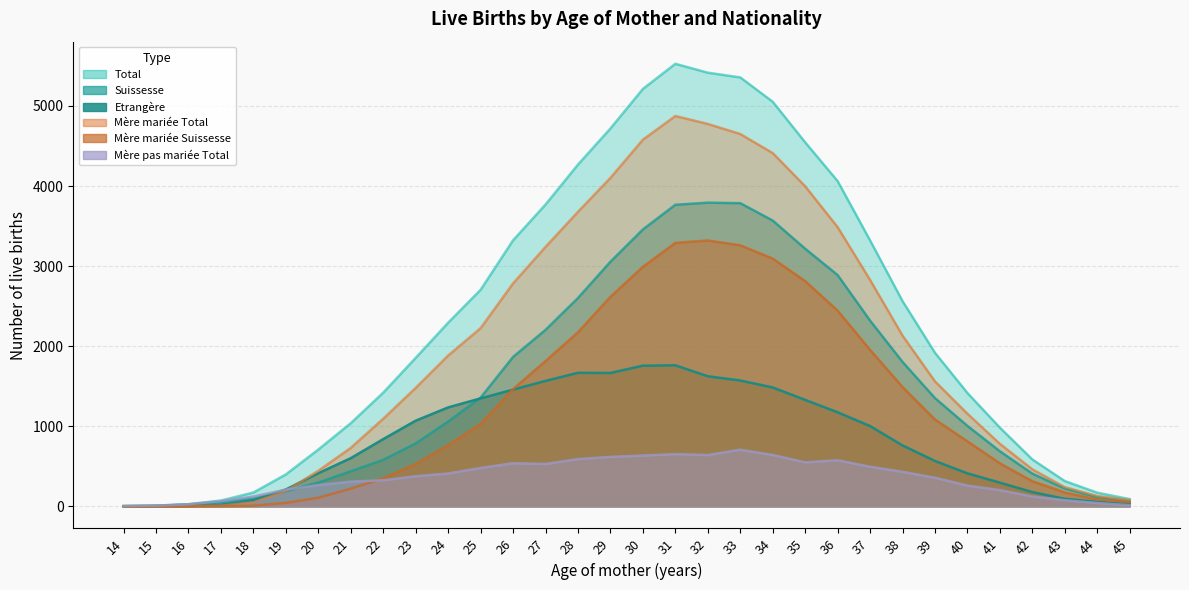

How many series are shown in this chart?

6